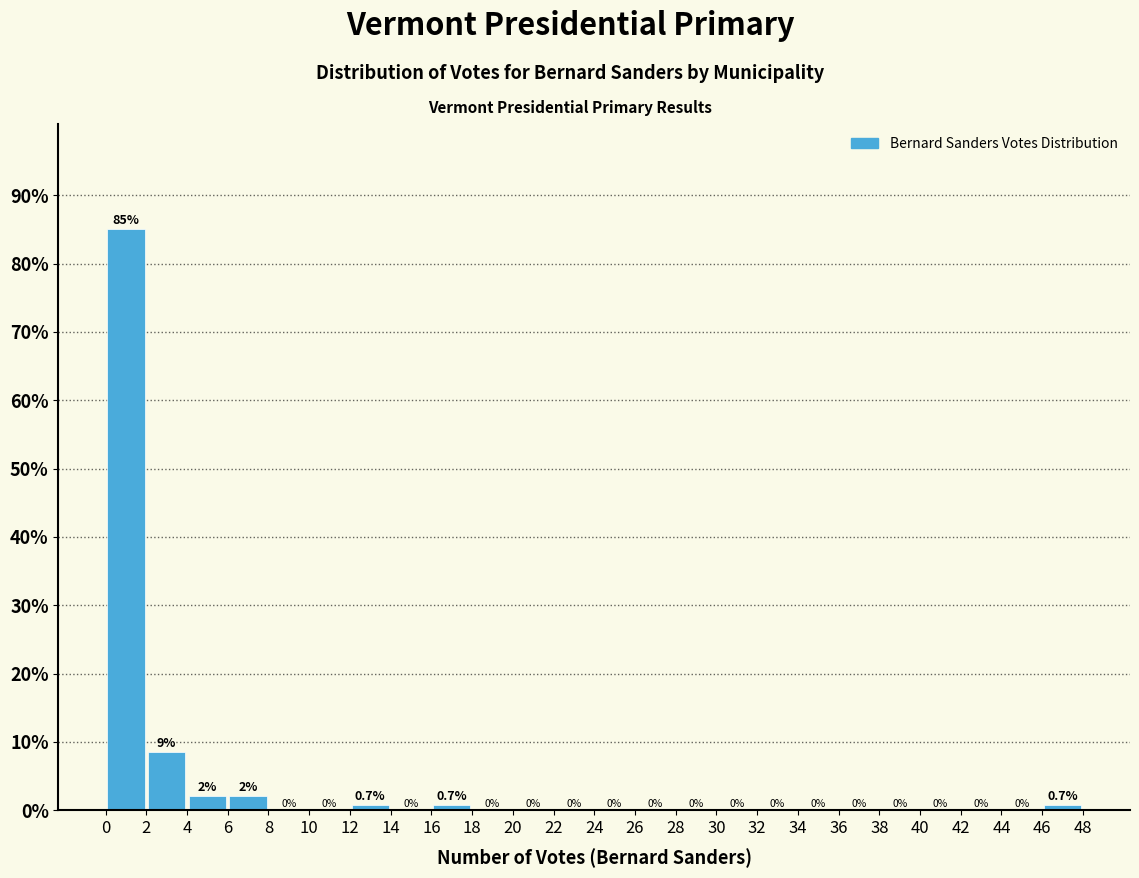

Over which range of the x-axis is the bar tallest?

0 to 2